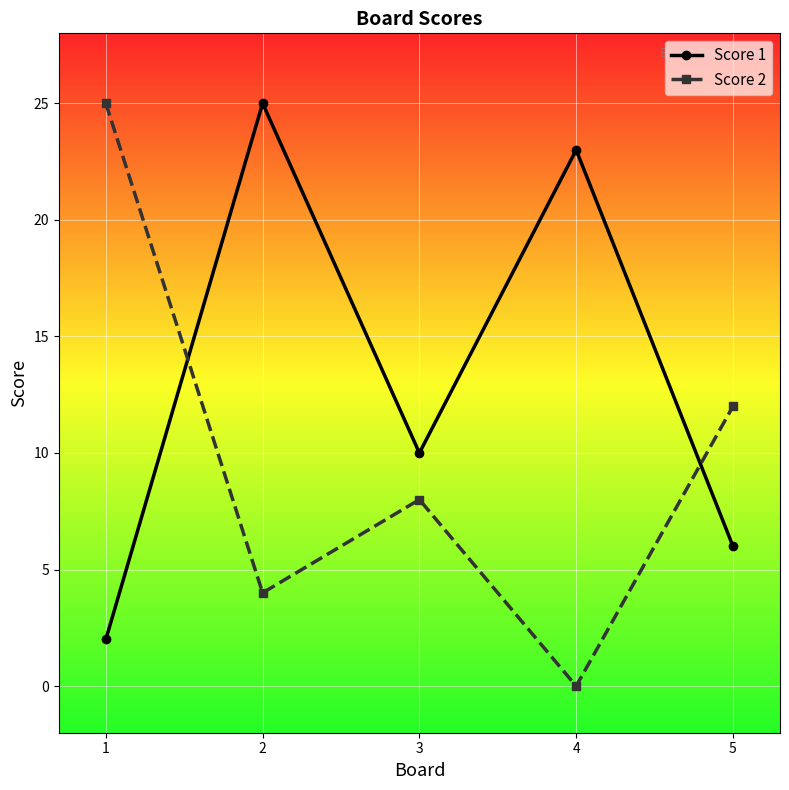

Which series changed the most between 1 and 4?

Score 2